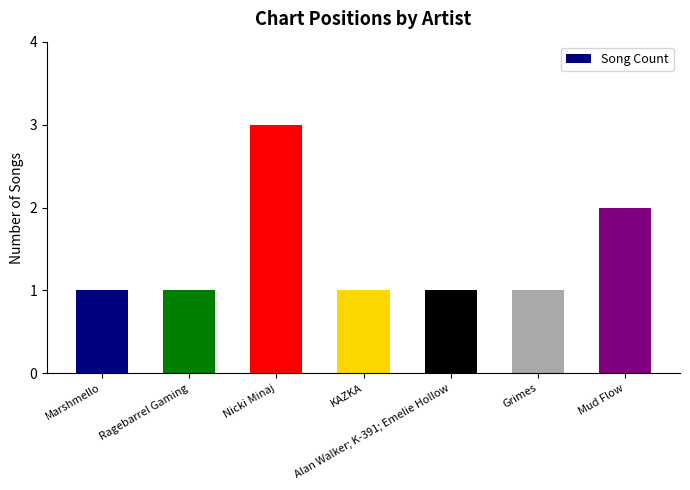

What is the greatest value displayed?

3